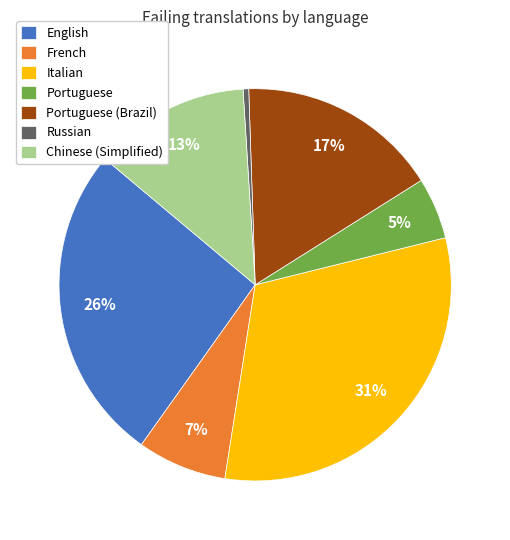

To the nearest percent, what is the difference between the French and English slice percentages?

19%